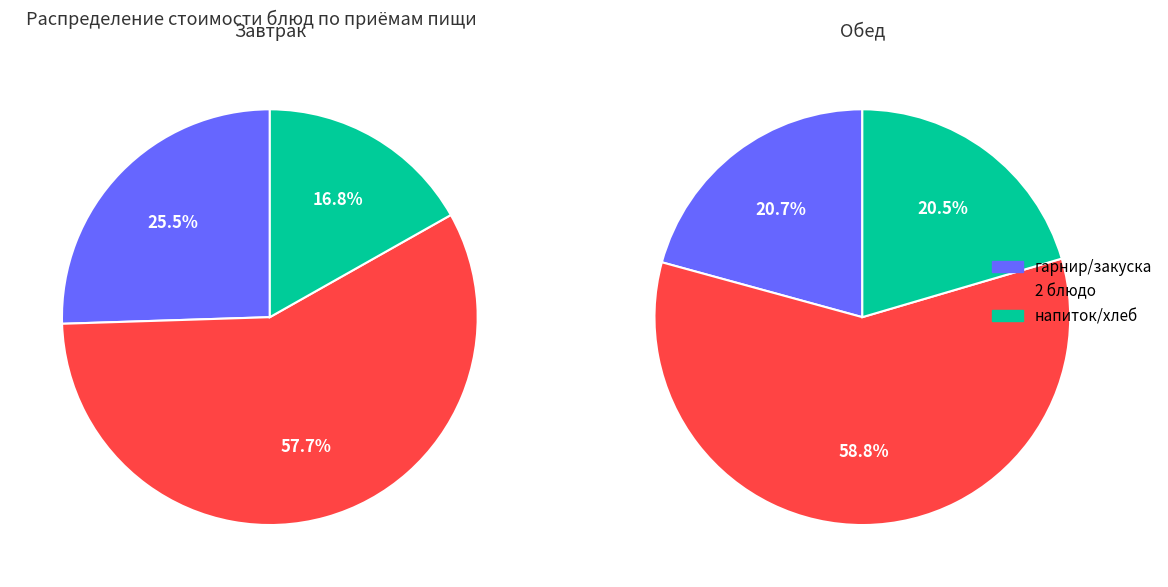

Which series has the largest range (max minus min)?

Завтрак